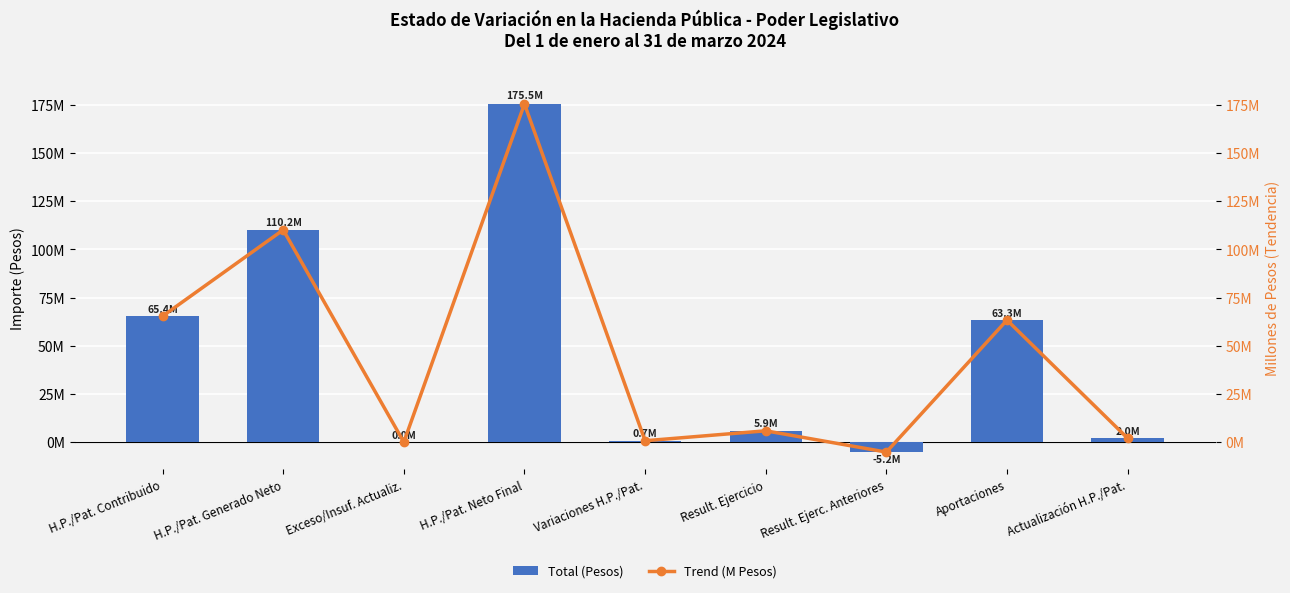

What is the maximum value for Total (Pesos)?

175535837.0